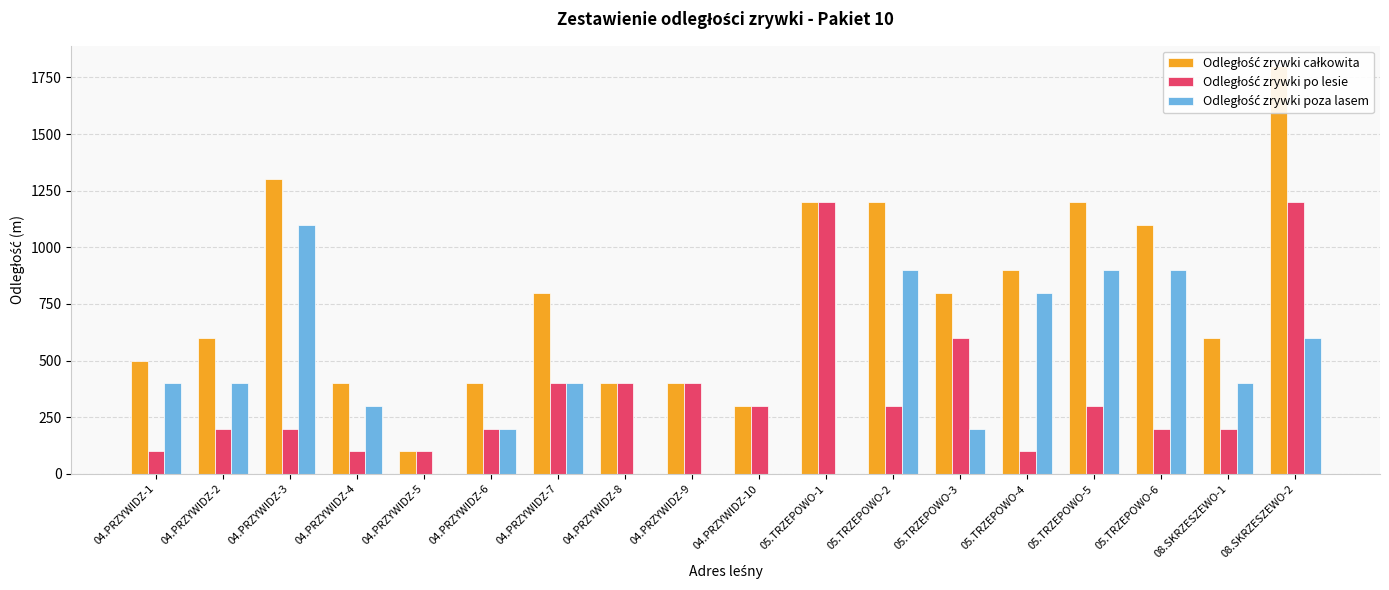

Is the value of Odległość zrywki poza lasem at 04.PRZYWIDZ-1 greater than the value of Odległość zrywki całkowita at 04.PRZYWIDZ-3?

No